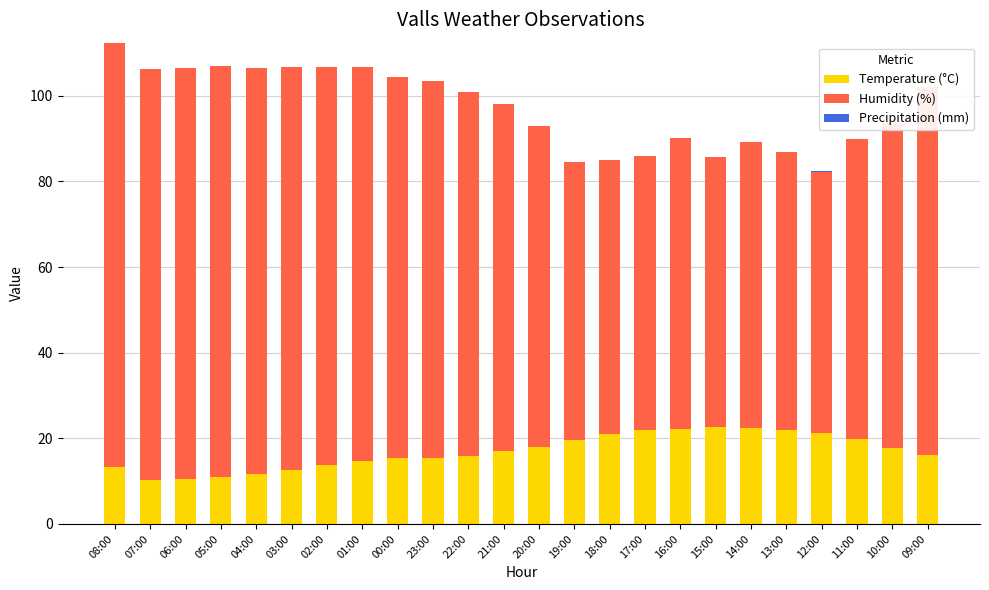

Rank the series by their average value, from highest to lowest.

Humidity (%), Temperature (°C), Precipitation (mm)